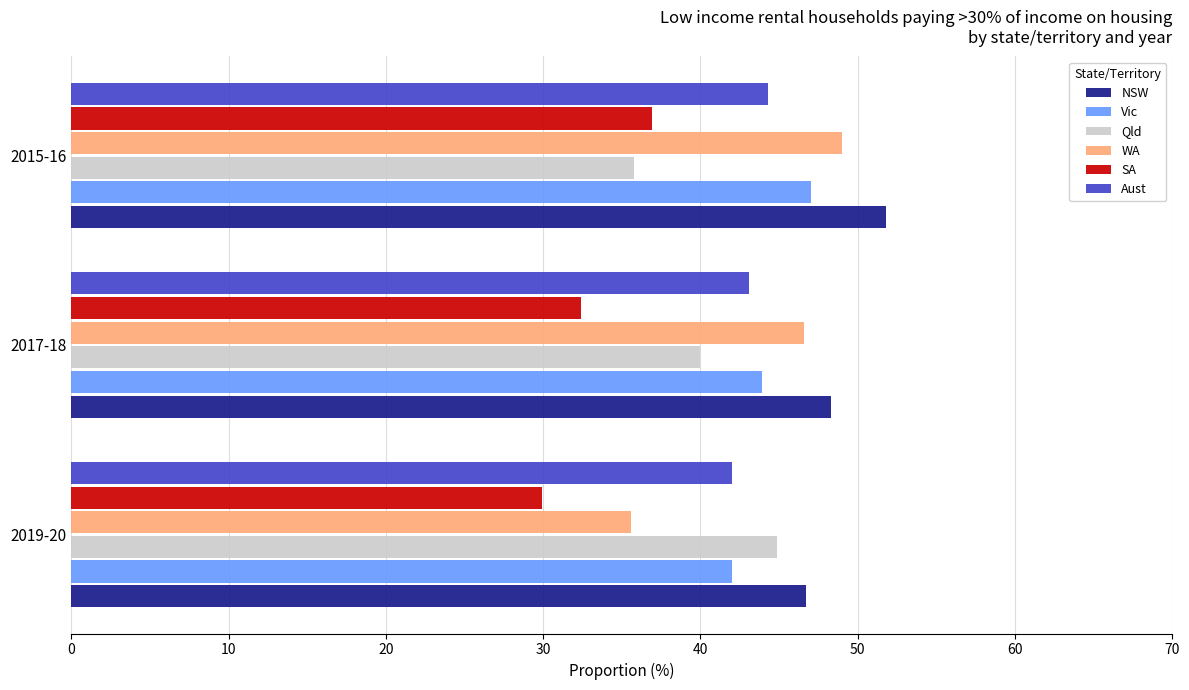

Read the SA value at 2019-20.

29.9